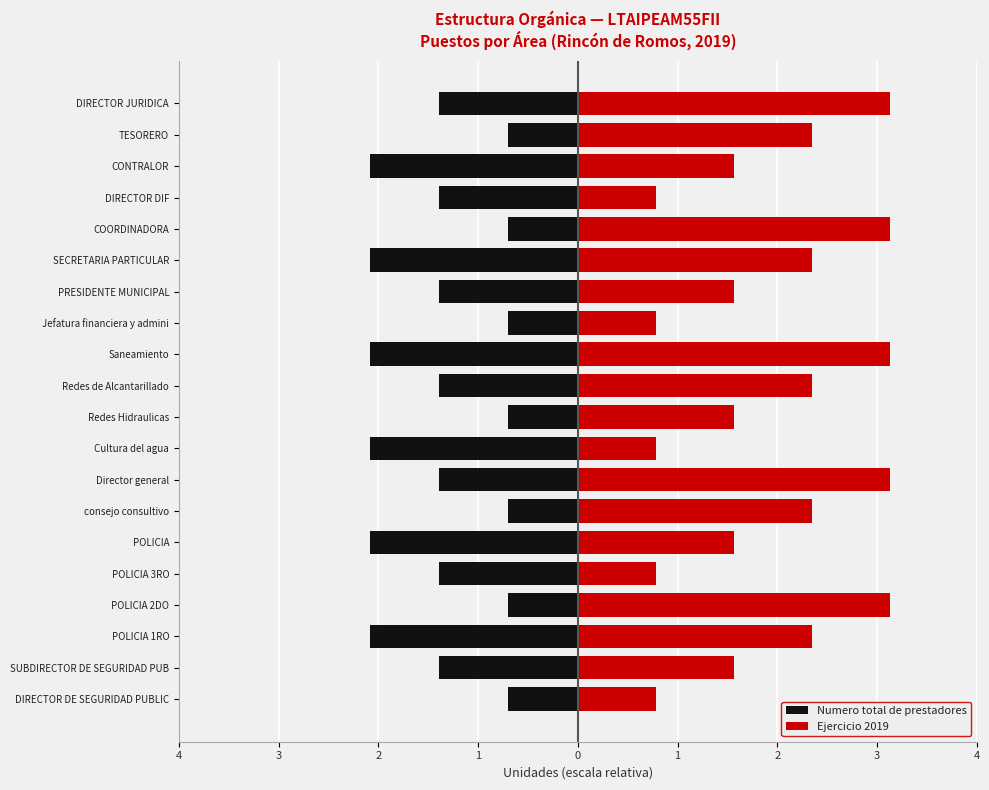

Which series has the largest range (max minus min)?

Ejercicio 2019